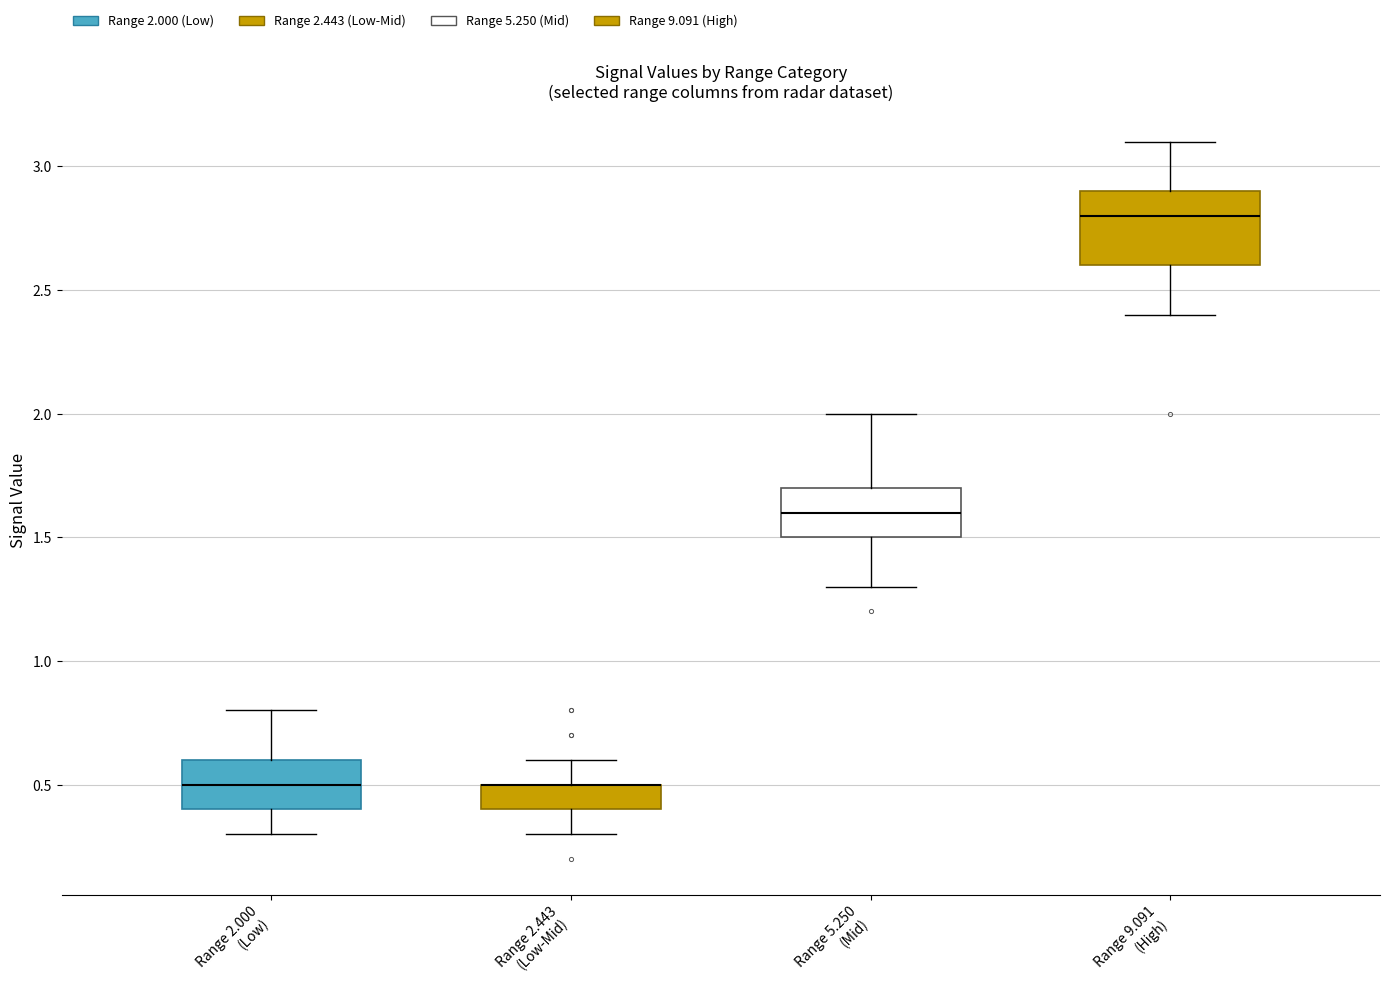

Where is the lower edge of the box for Range 9.091 (High) on the y-axis? The values are not printed on the chart, so give them approximately, as read against the axis.

2.6